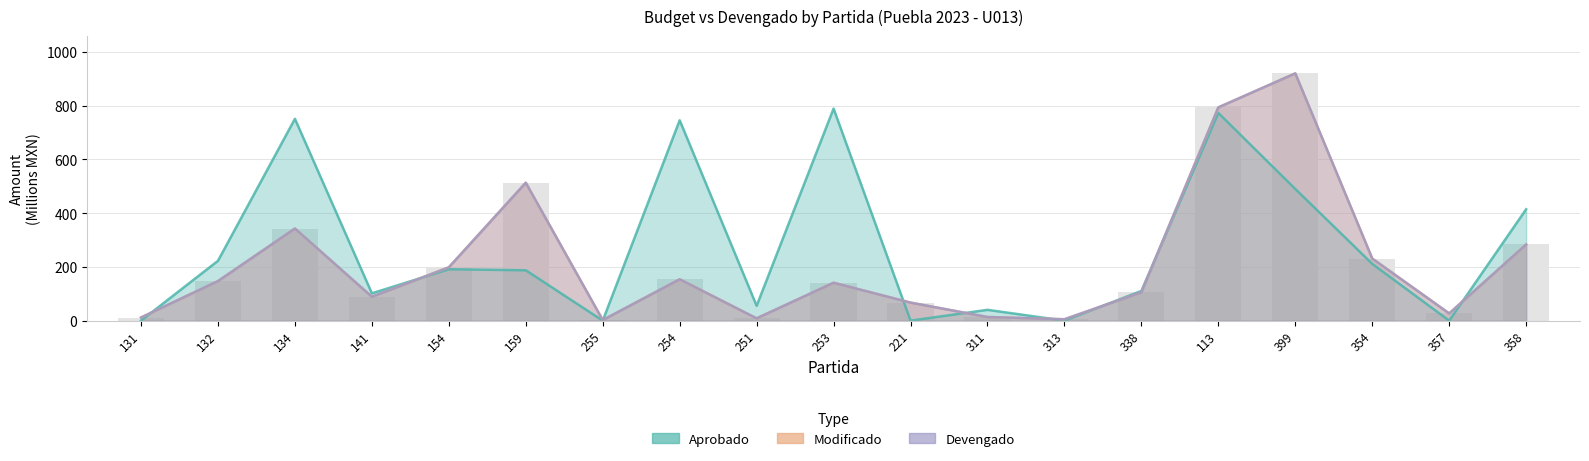

The Devengado series shows 13.5 at 311. True or false?

True